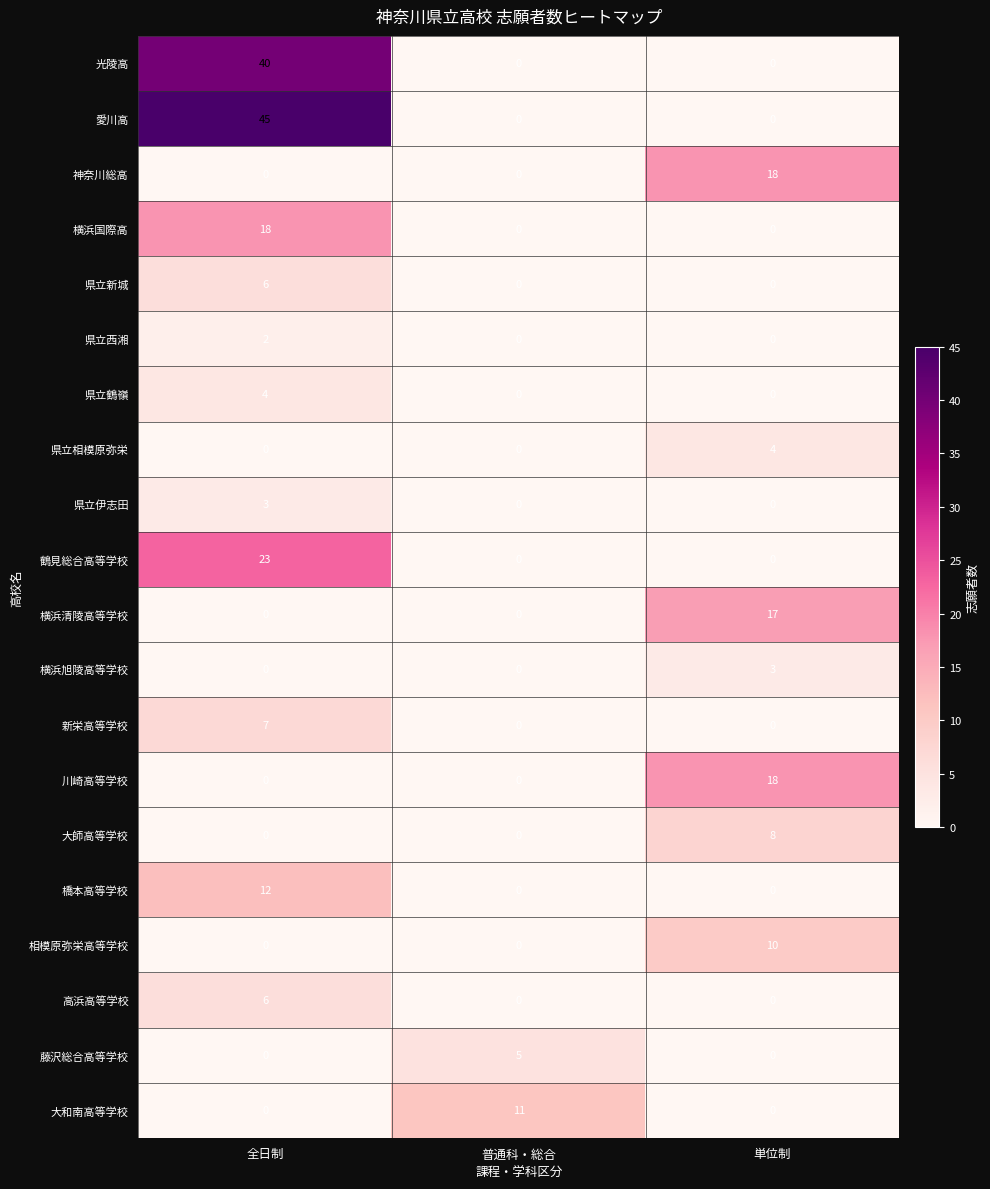

What is the difference between the highest and lowest values at 全日制?

45